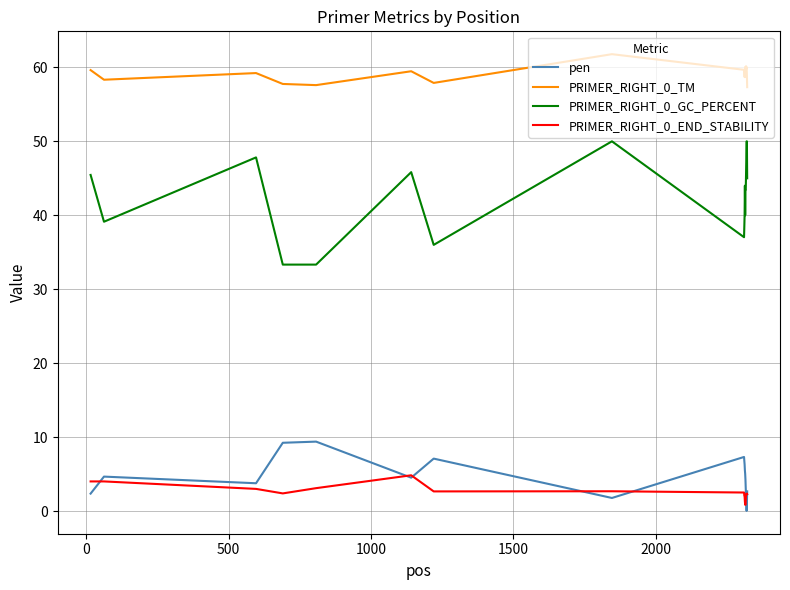

True or false: pen and PRIMER_RIGHT_0_GC_PERCENT intersect in this chart.

False